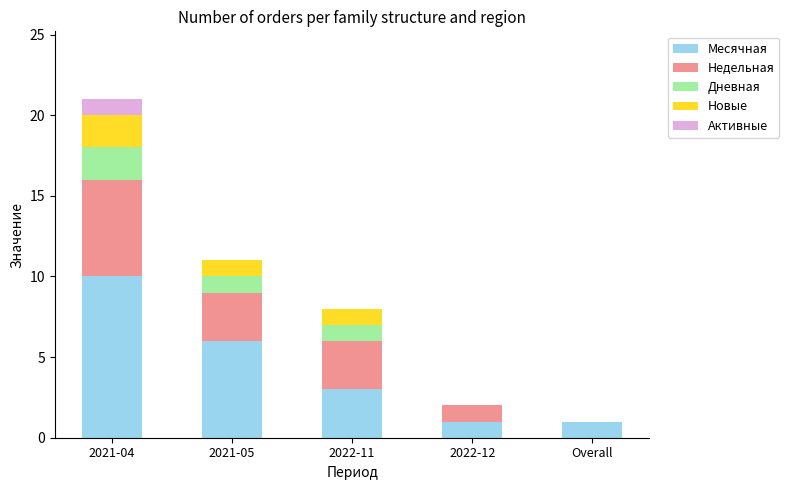

At which label does Месячная reach its peak?

2021-04